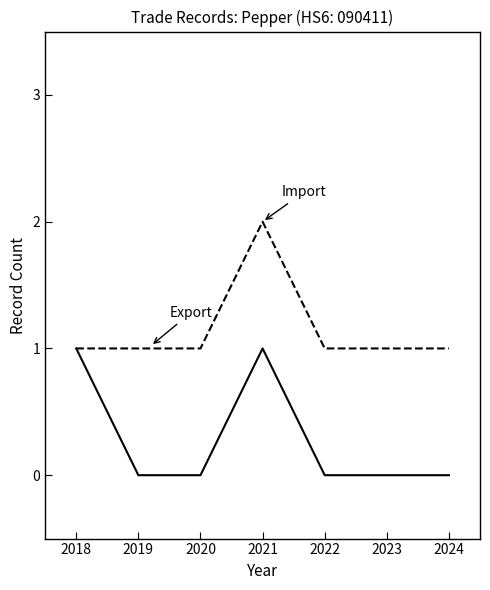

What is the spread (max minus min) of values at 2020?

1